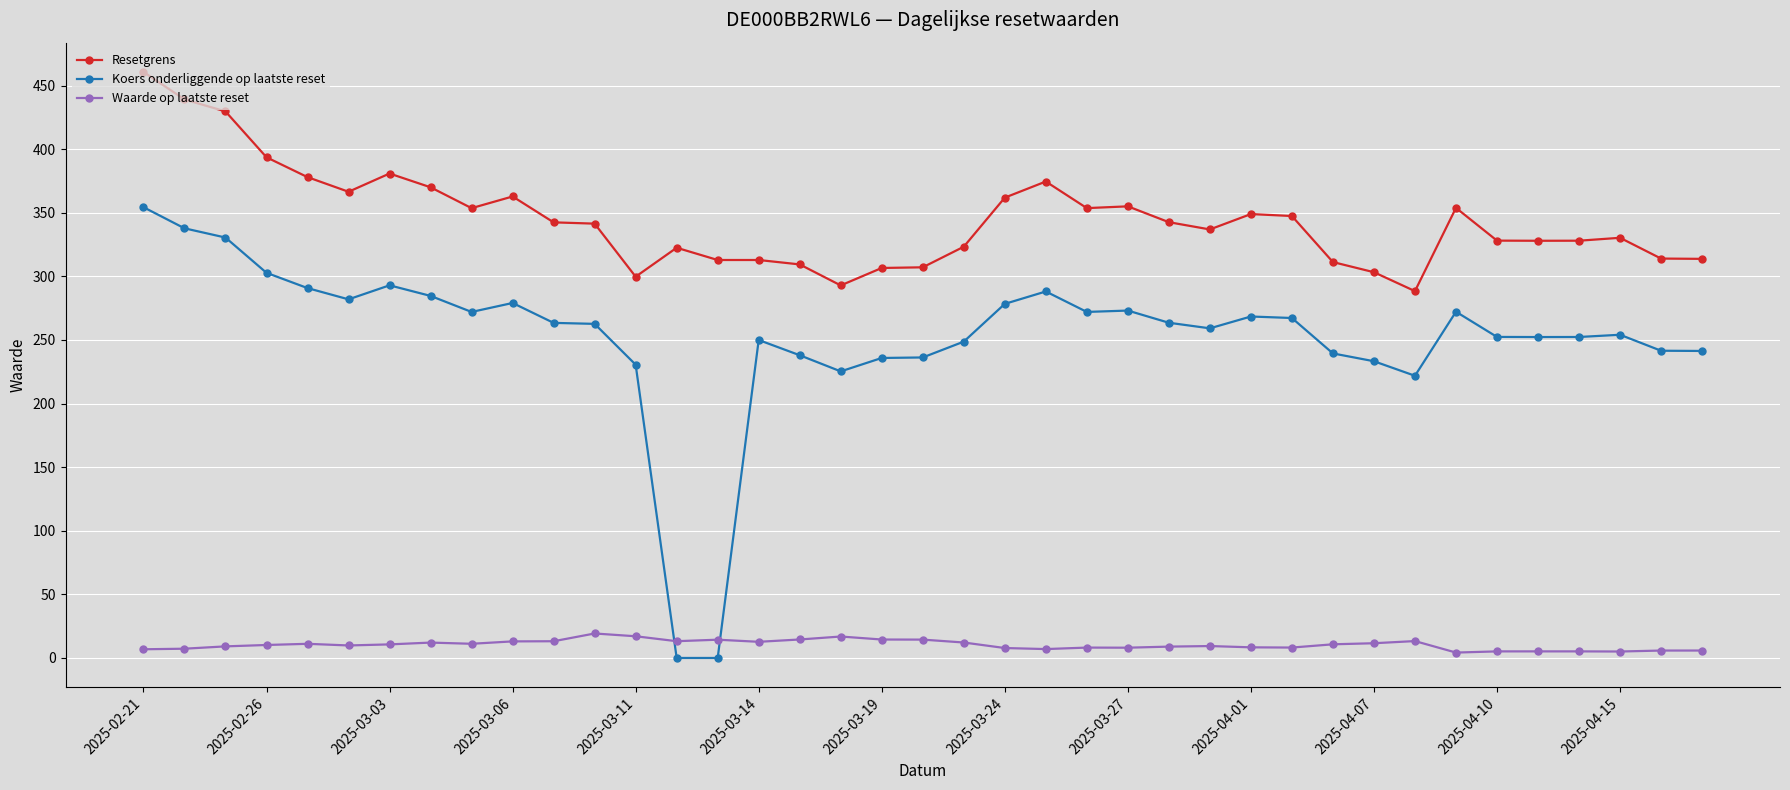

At how many categories does at least one series exceed 150?

39